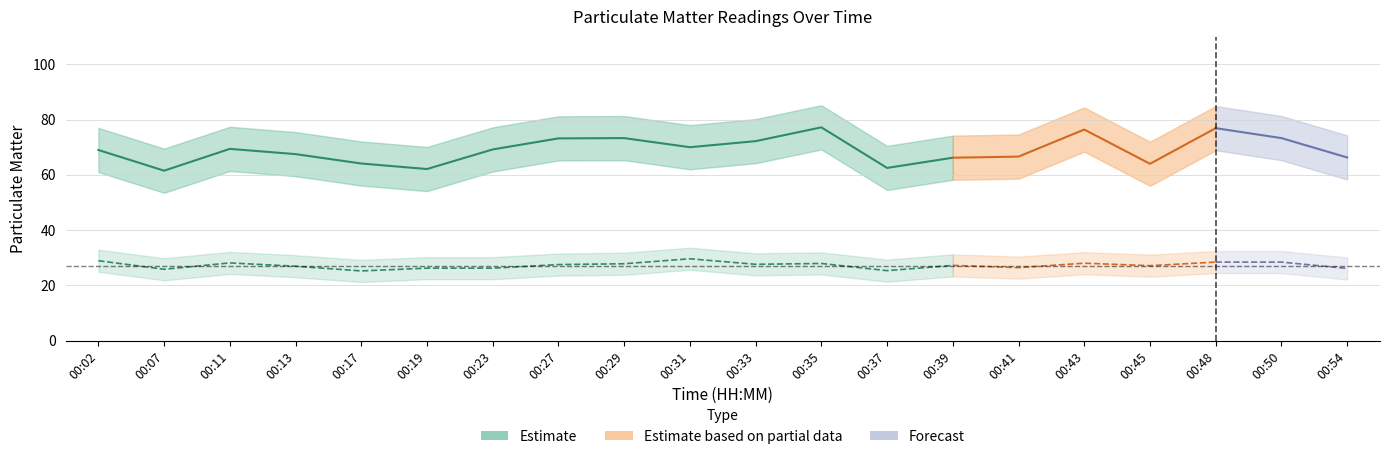

At which label is P1 closest to 69?

00:02